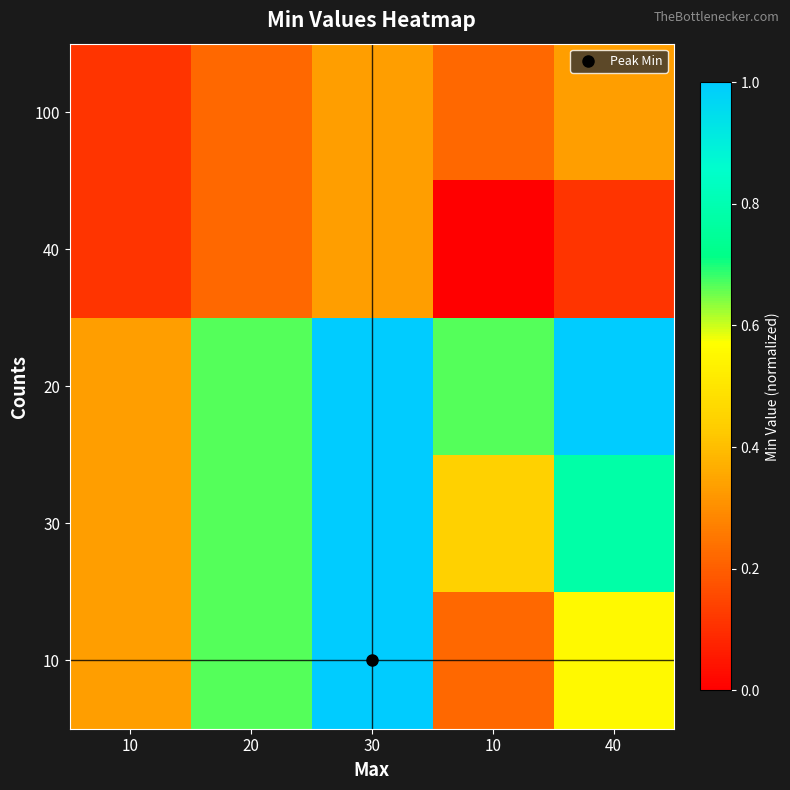

What is the greatest value displayed?

1.0